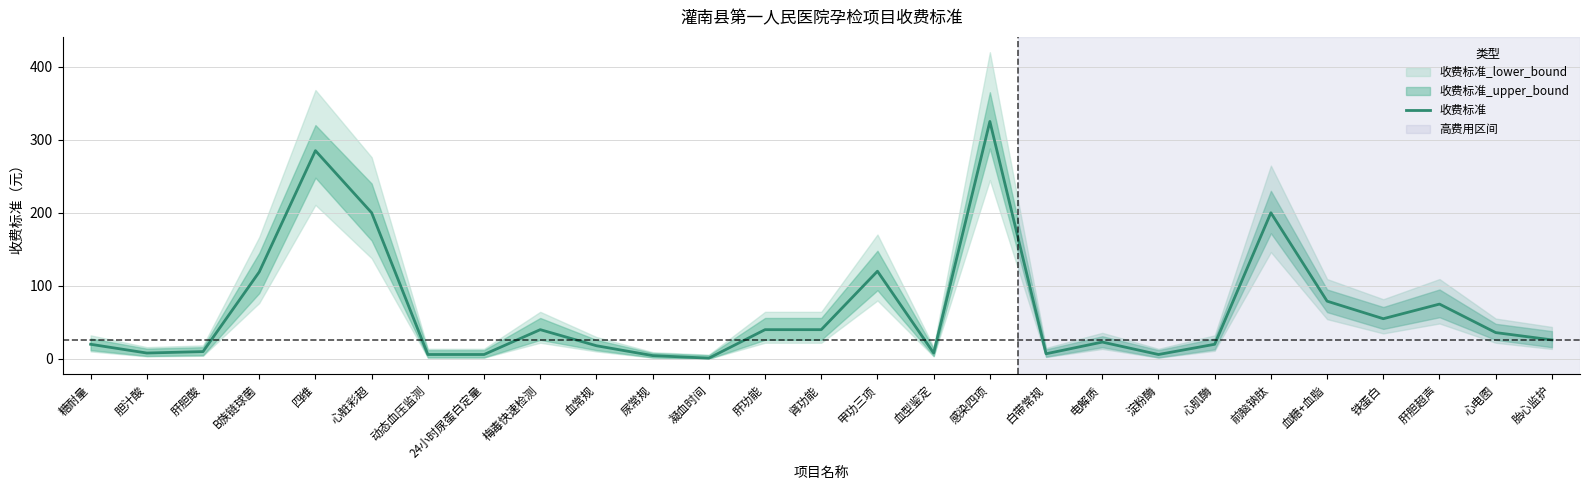

Between 糖耐量 and 凝血时间, which is larger?

糖耐量